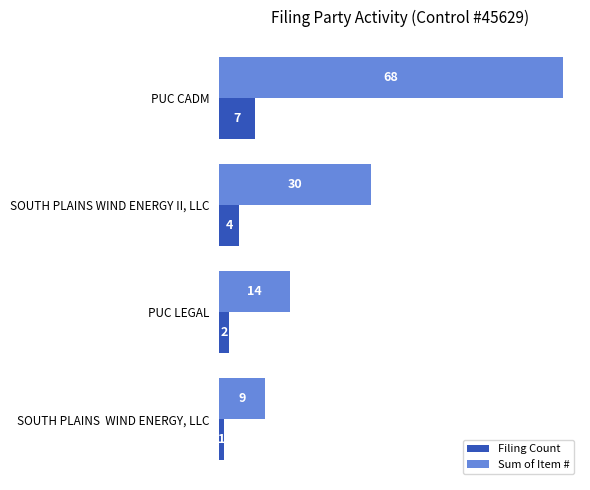

At which label is Sum of Item # closest to 38?

SOUTH PLAINS WIND ENERGY II, LLC